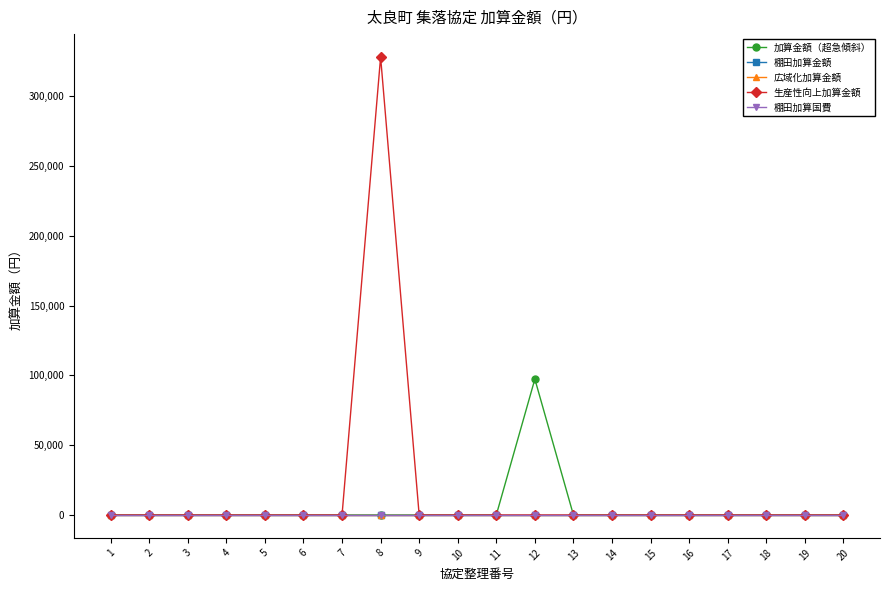

What is the difference between the maximum and minimum values in the 加算金額（超急傾斜） series?

97348